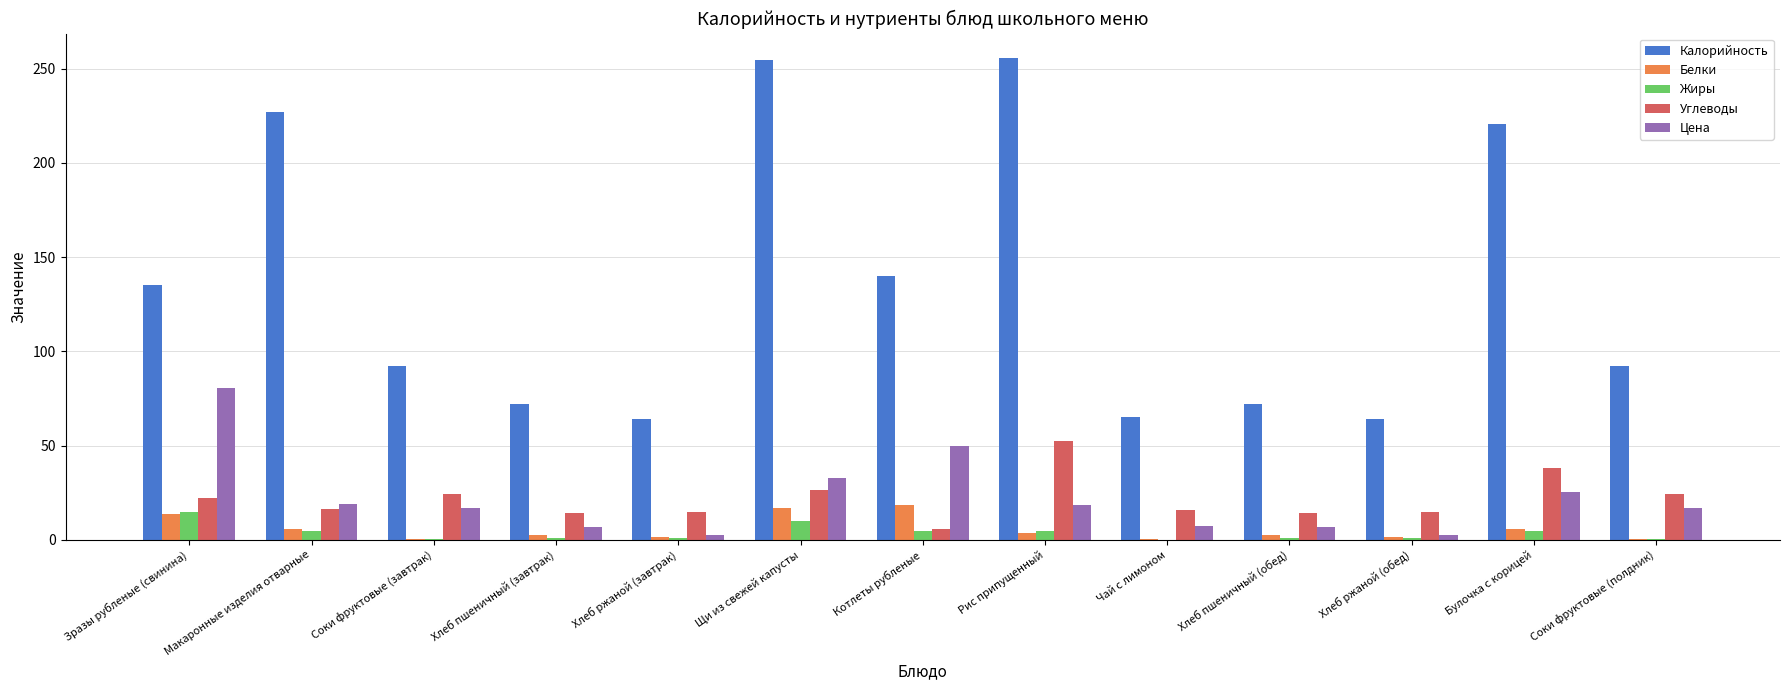

What is the maximum value shown in the chart?

255.8